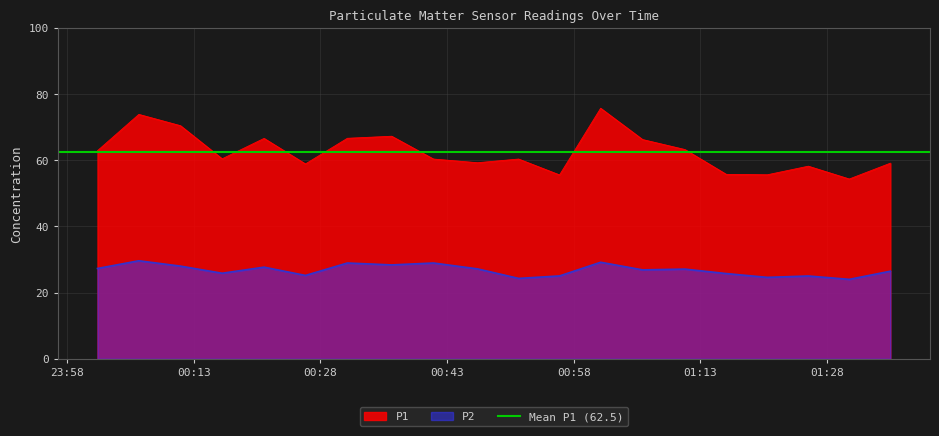

Which category has the lowest value in the P1 series?

2022-12-18T01:30:38